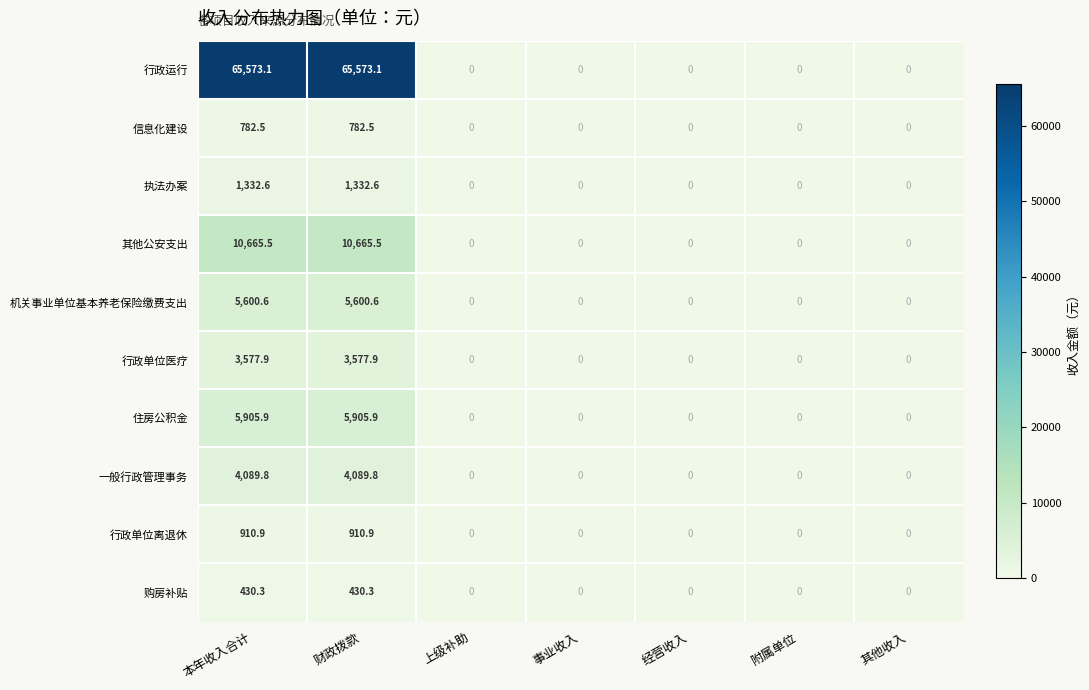

How many data points does each series have?

7